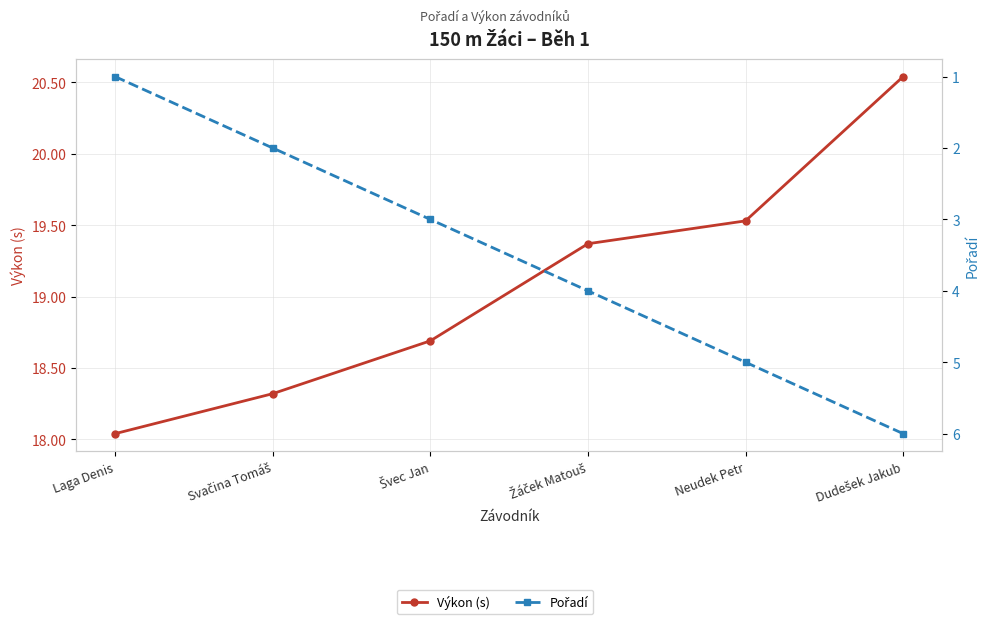

True or false: Výkon (s) has a value of 18.3 at Svačina Tomáš.

True